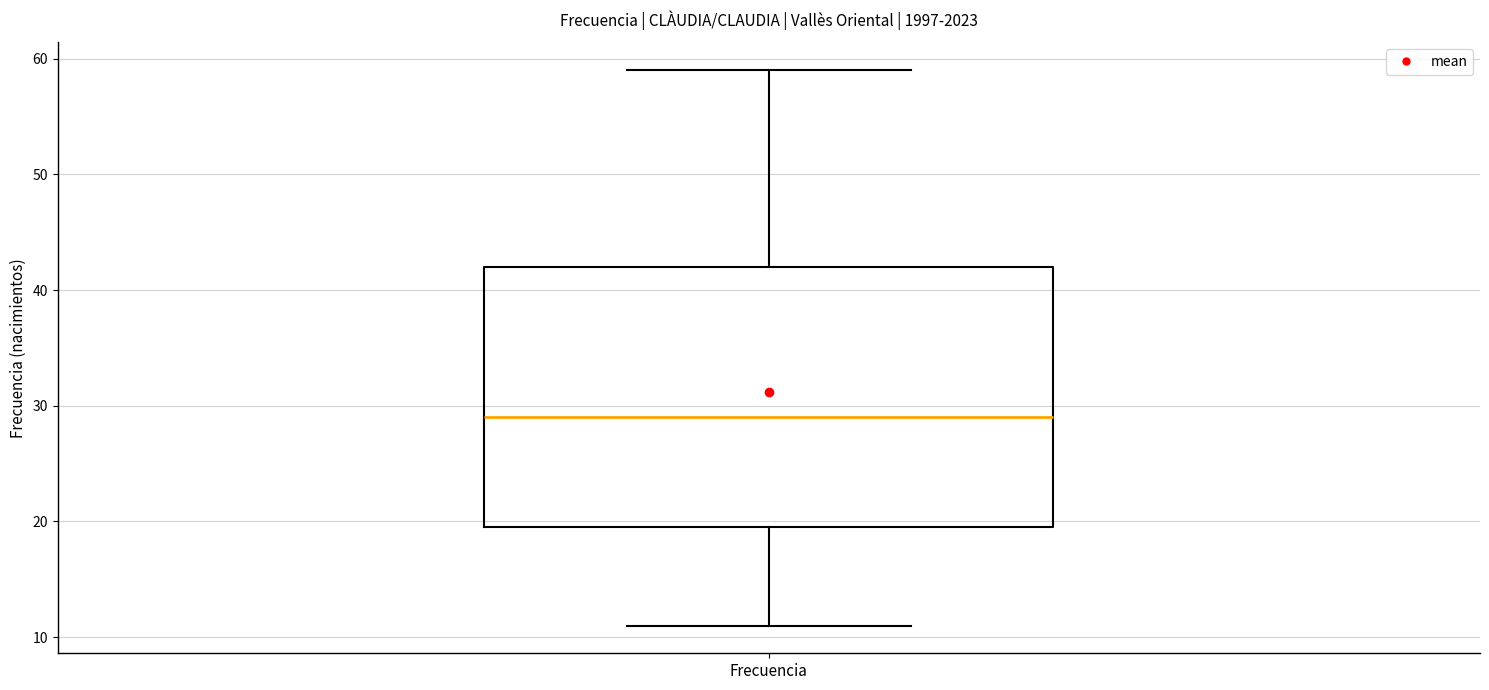

Where does the upper whisker of the box for Frecuencia end on the y-axis? The values are not printed on the chart, so give them approximately, as read against the axis.

59